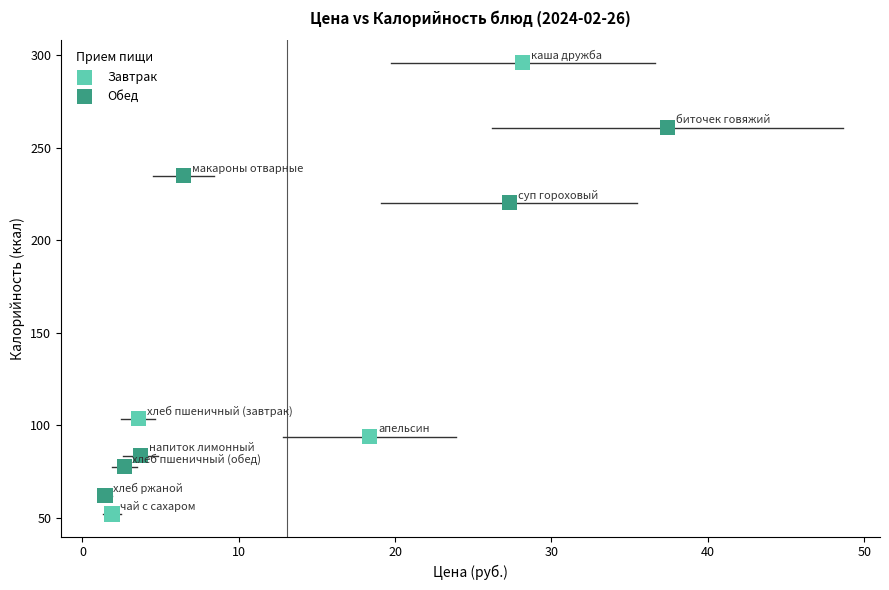

Which series contains the highest Y value?

Завтрак